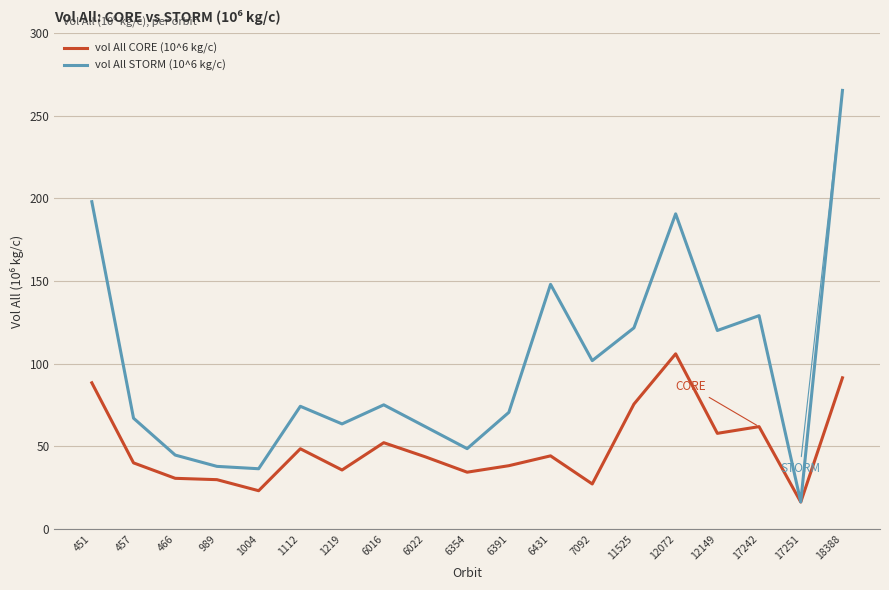

Which label corresponds to the smallest value in the chart?

17251